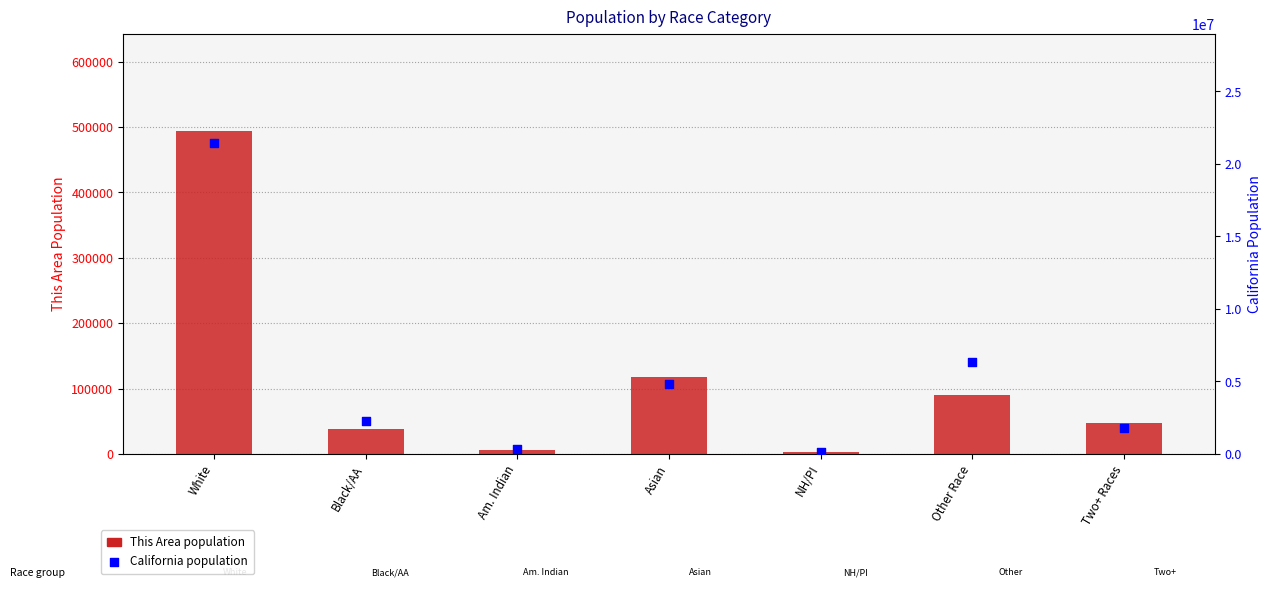

Which series contains the highest Y value?

California population